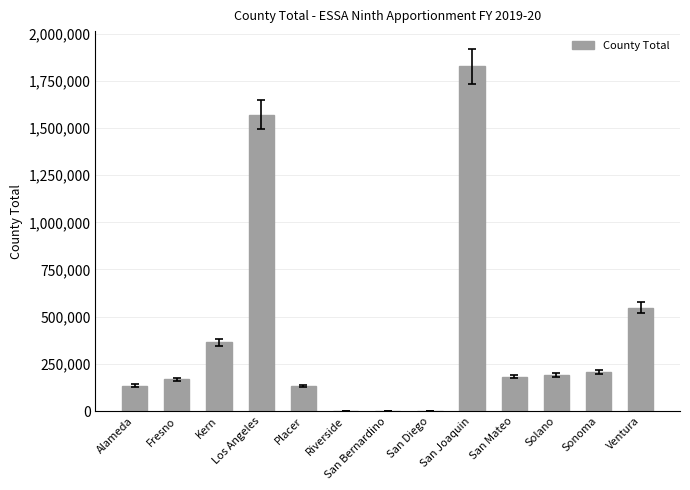

At which label is the value closest to 912931?

Ventura